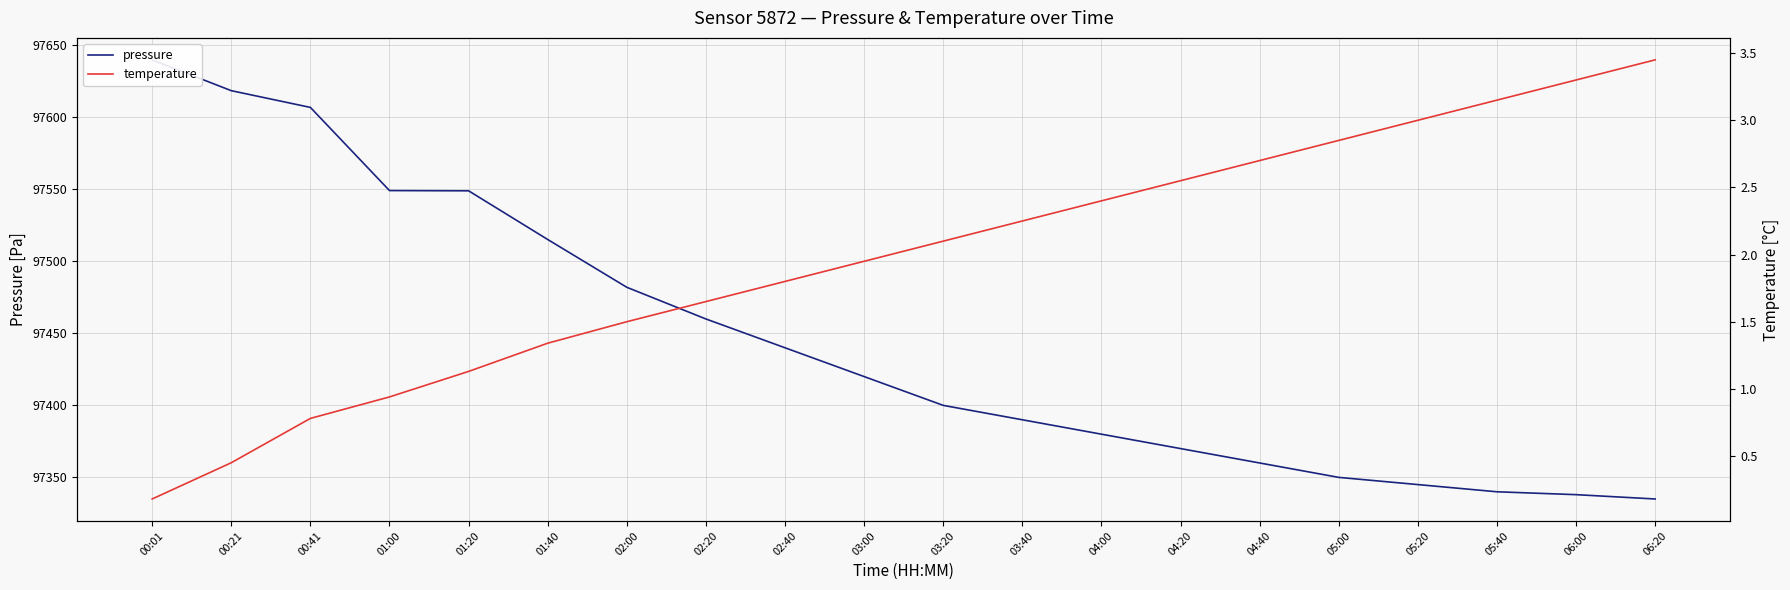

What is the spread (max minus min) of values at 04:00?

97377.6